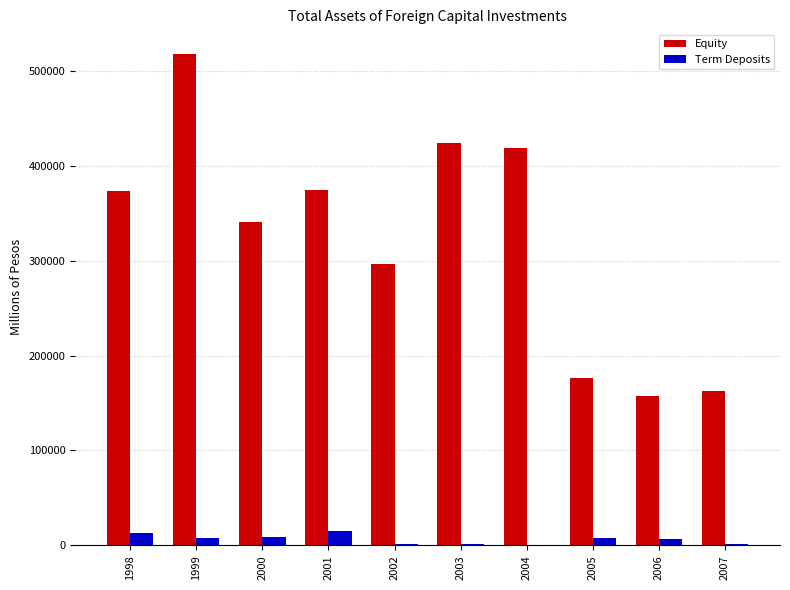

What is the total value across all series at 2000?

350019.0